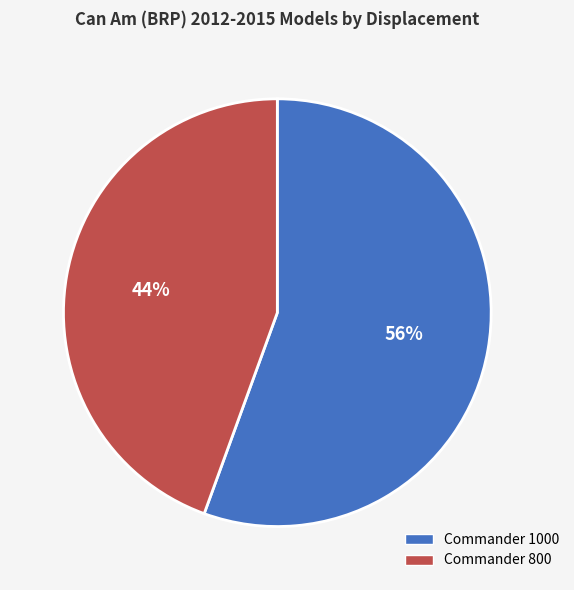

Between Commander 800 and Commander 1000, which is larger?

Commander 1000